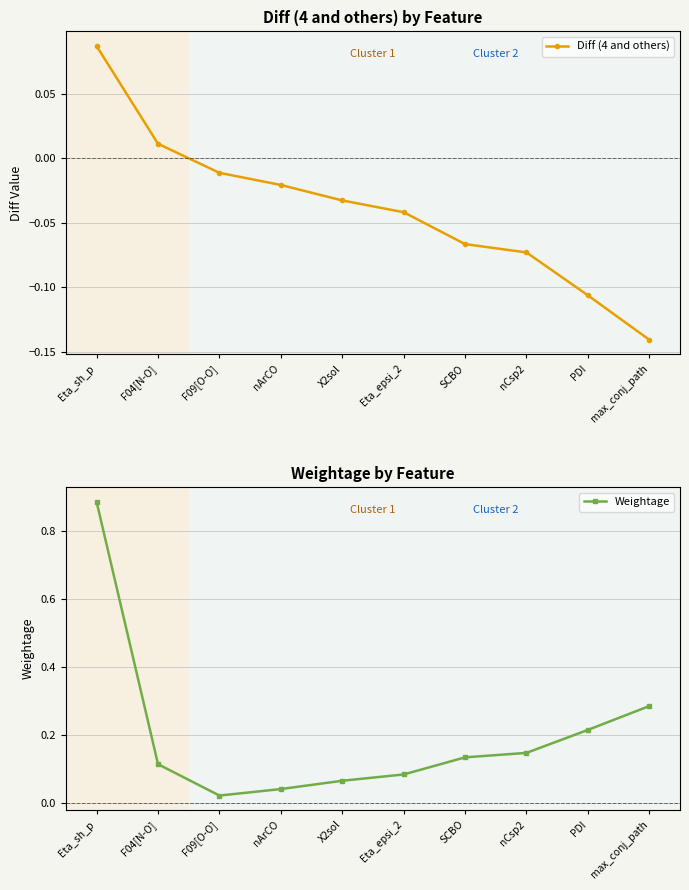

What is the difference between the highest and lowest values at X2sol?

0.1